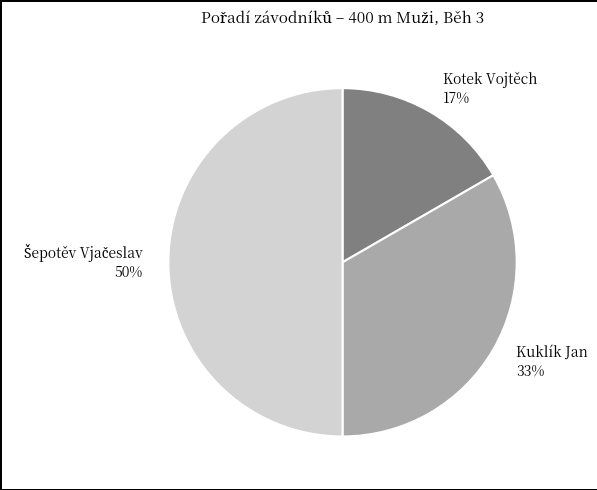

Which has a higher value, Kuklík Jan 33% or Kotek Vojtěch 17%?

Kuklík Jan 33%